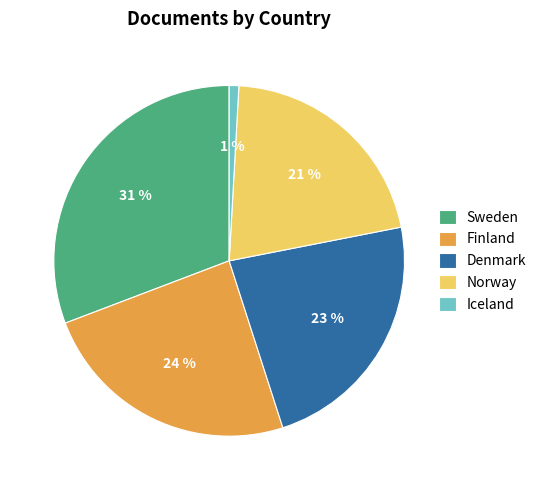

Do Iceland and Denmark together represent more than half of the pie?

No